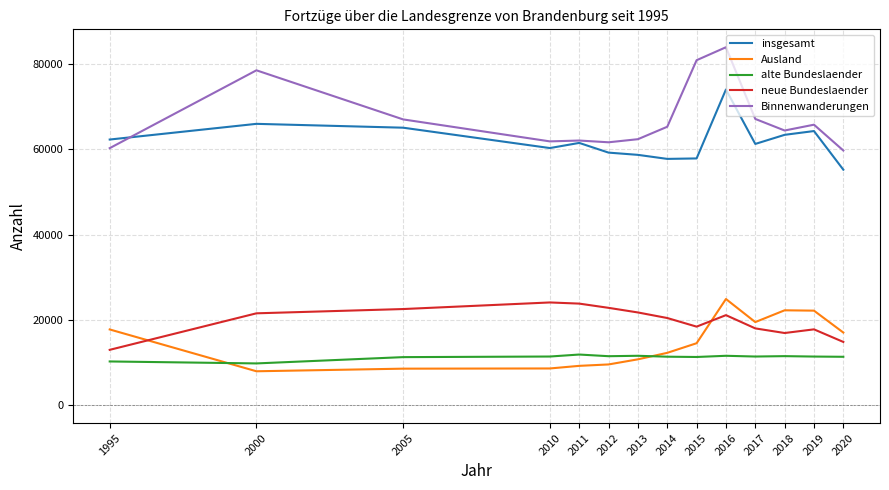

In neue Bundeslaender, how many points are lower than both neighbors (excluding endpoints)?

2